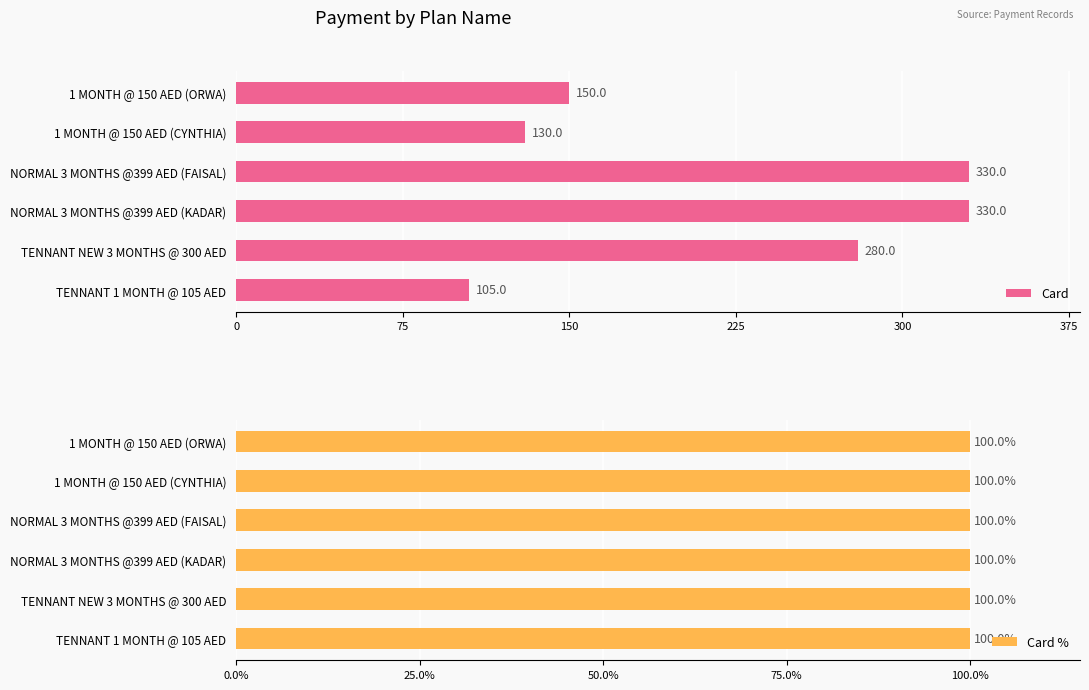

Rank the series by their maximum value, from highest to lowest.

Card, Card %